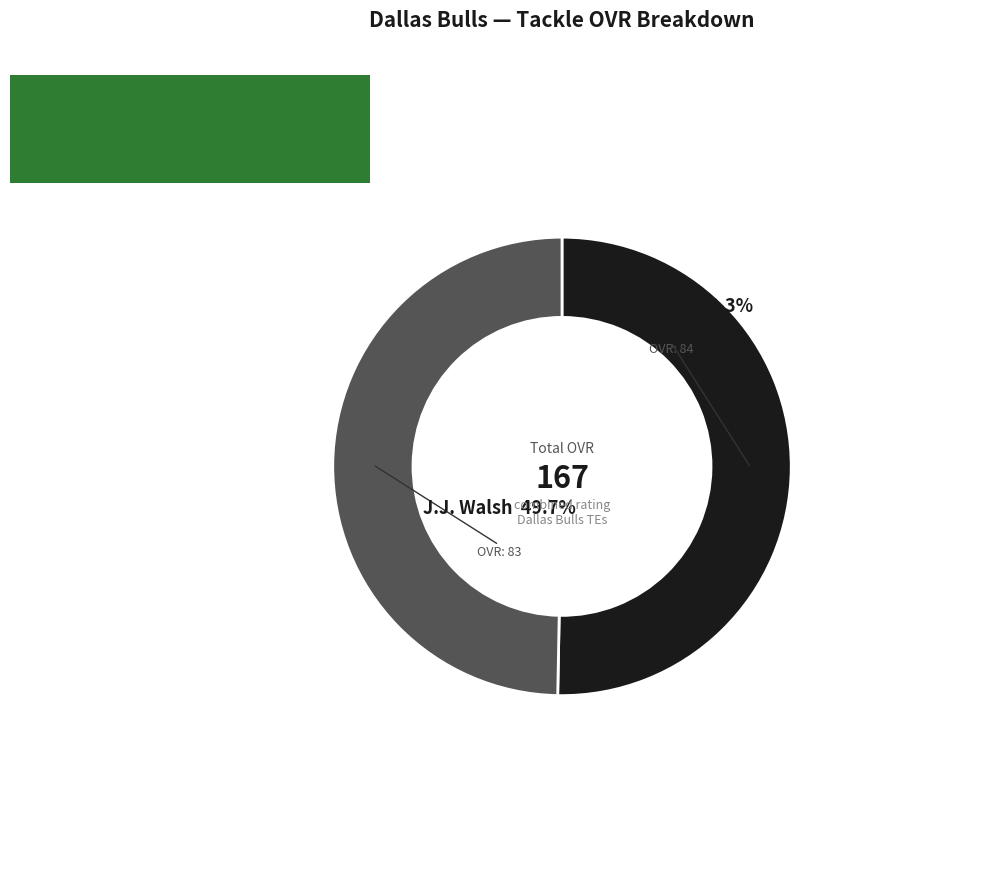

Is there any slice that represents more than half of the pie?

Yes